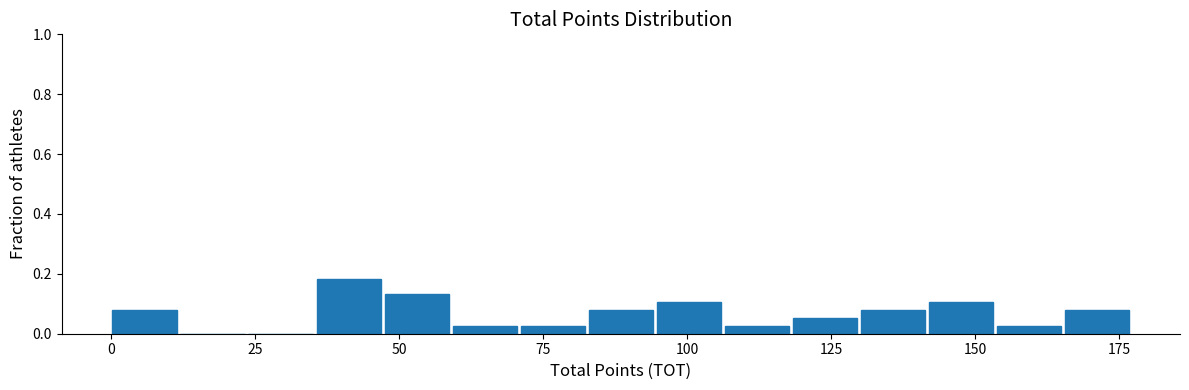

Around what value on the x-axis is the tallest bar? Give the approximate position of its centre, as read against the axis.

40